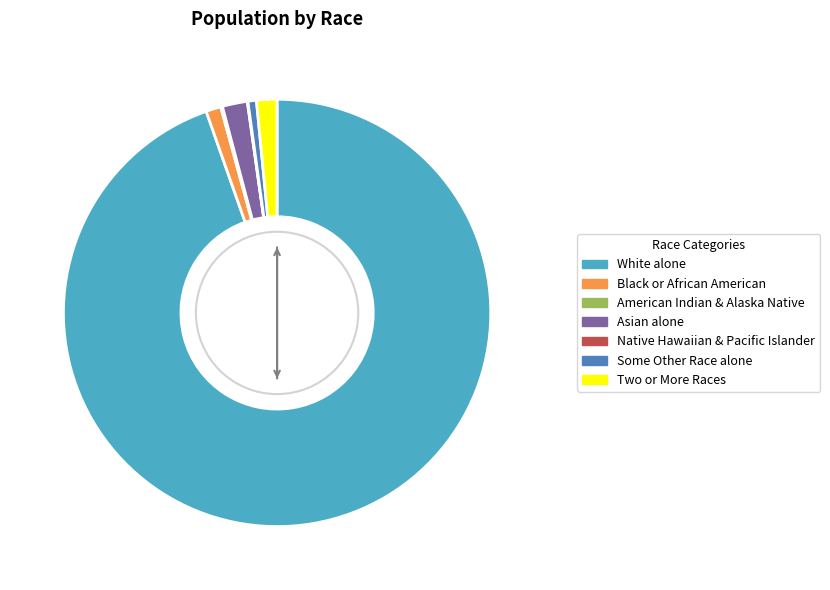

Is there a majority slice in this chart?

Yes